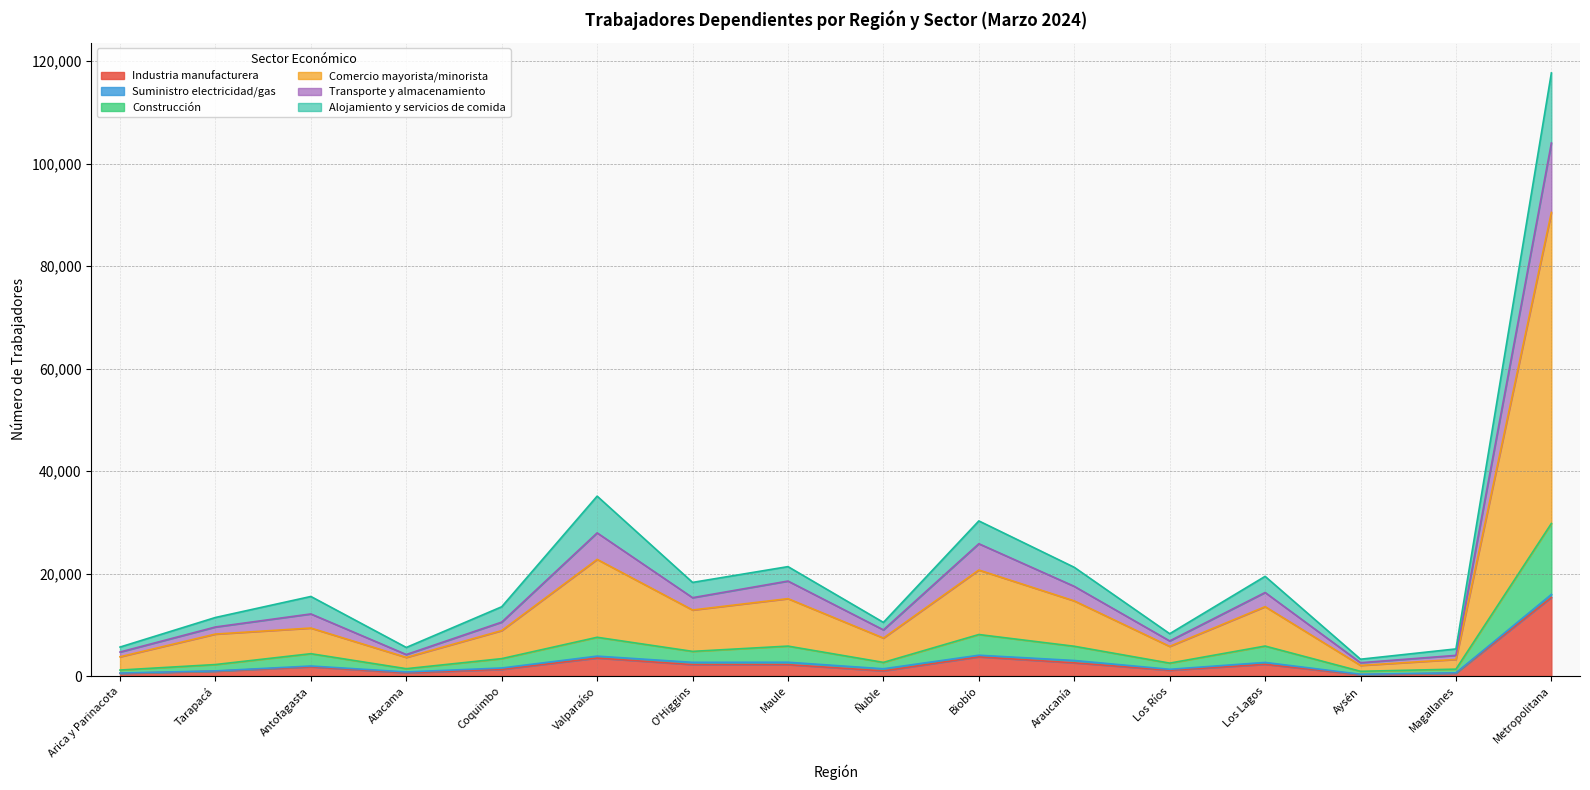

At how many categories does at least one series exceed 115475?

1